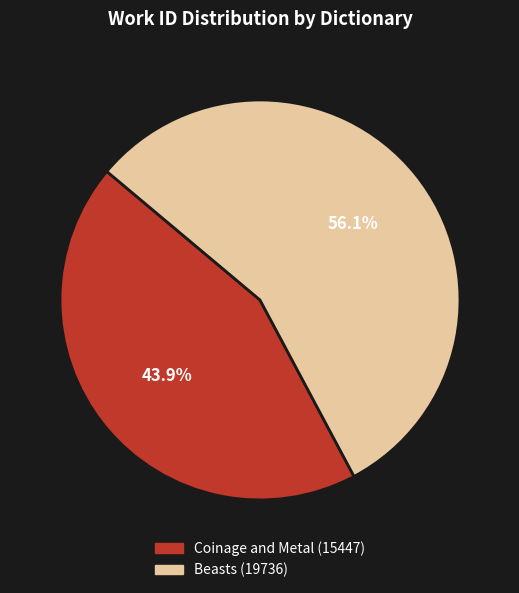

Do Coinage and Metal and Beasts together represent more than half of the pie?

Yes